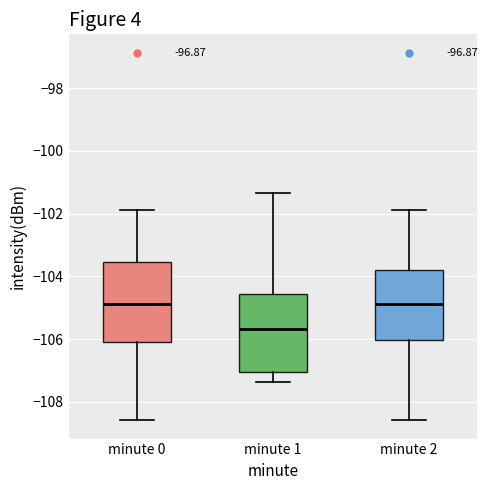

Reading left to right, transcribe this box plot: for each box, give where its median line is, the range the box spans, and where its two whiskers end, as read against the y-axis. The values are not printed on the chart, so give them approximately, as read against the axis.

minute 0: median -104.8, box -106.0 to -103.6, whiskers -108.6 to -101.8
minute 1: median -105.6, box -107.0 to -104.6, whiskers -107.4 to -101.4
minute 2: median -104.8, box -106.0 to -103.8, whiskers -108.6 to -101.8